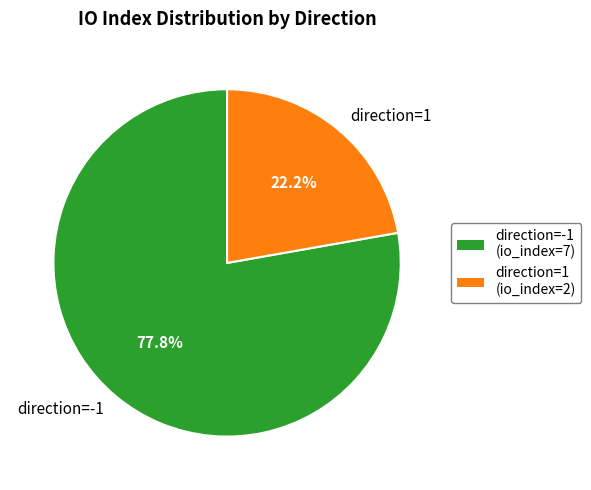

Which category has the biggest portion of the pie?

direction=-1